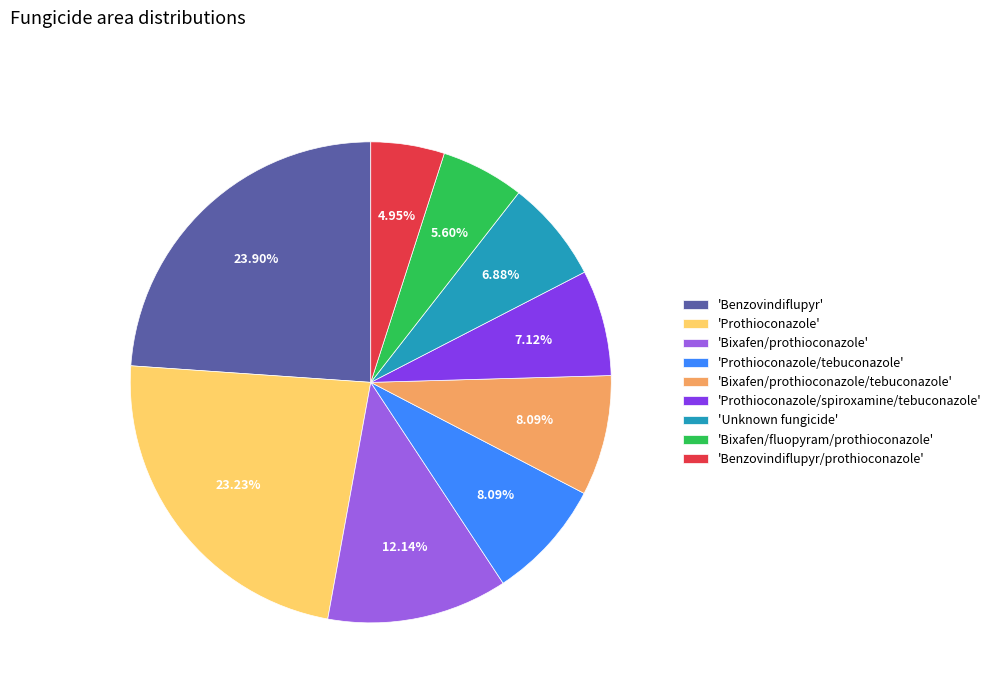

Between 'Prothioconazole/spiroxamine/tebuconazole' and 'Bixafen/prothioconazole/tebuconazole', which is larger?

'Bixafen/prothioconazole/tebuconazole'